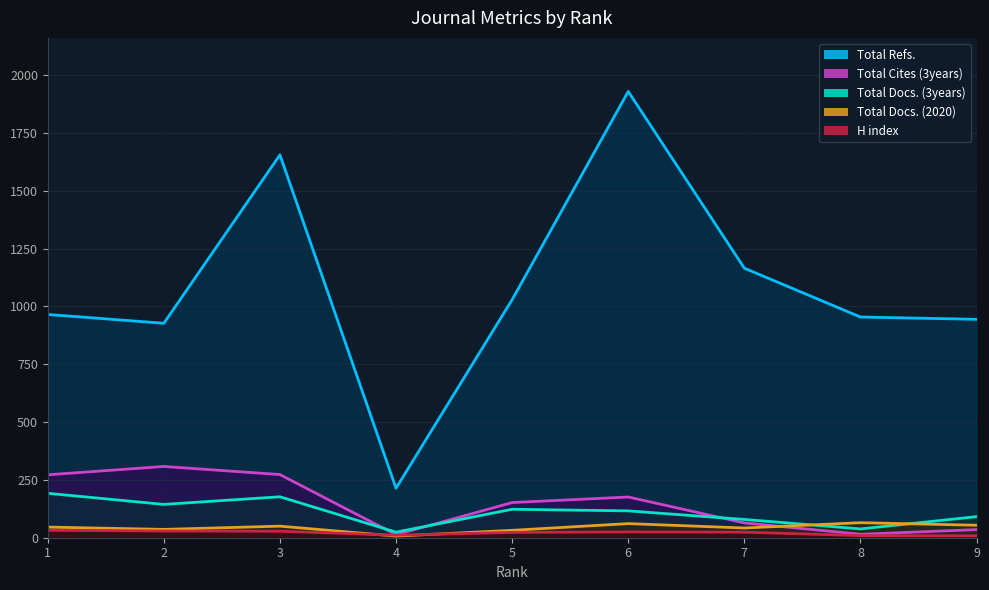

Is the value of Total Refs. at 2 greater than the value of Total Docs. (3years) at 1?

Yes